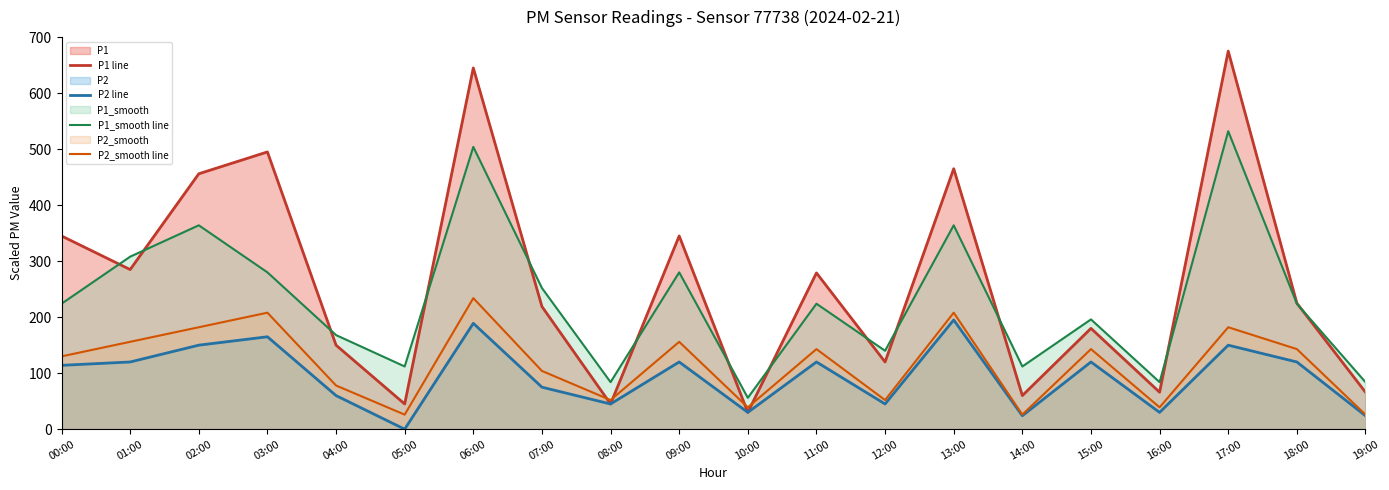

What is the spread (max minus min) of values at 00:00?

231